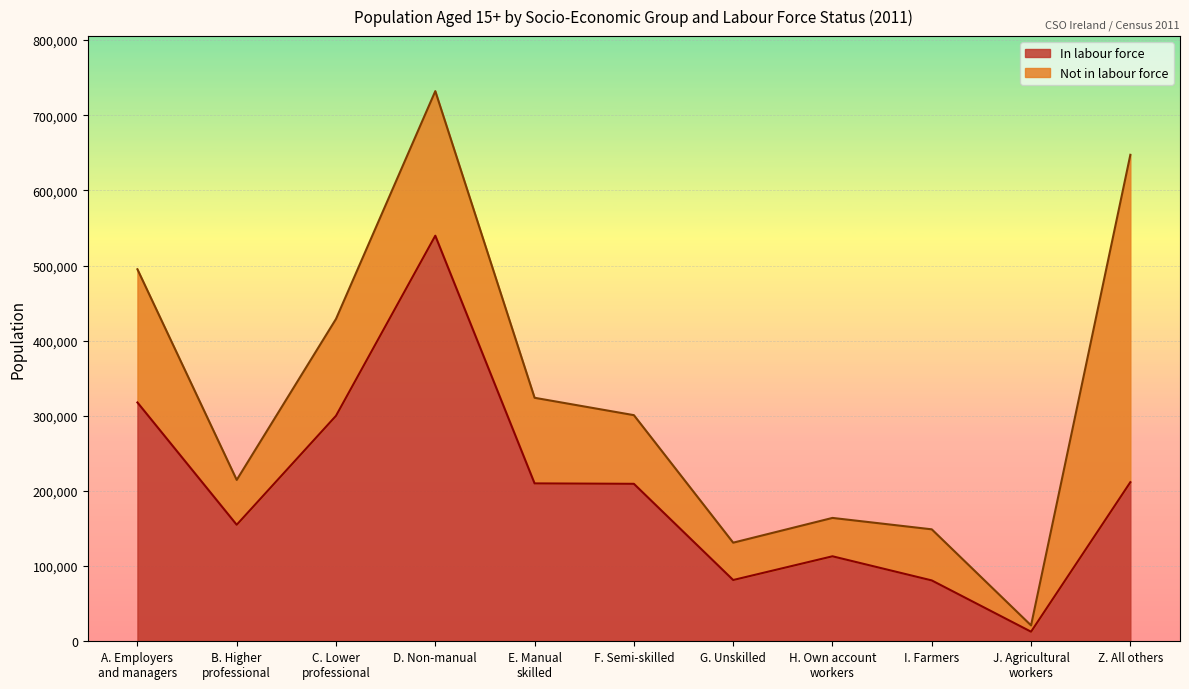

What is the average value?

202928